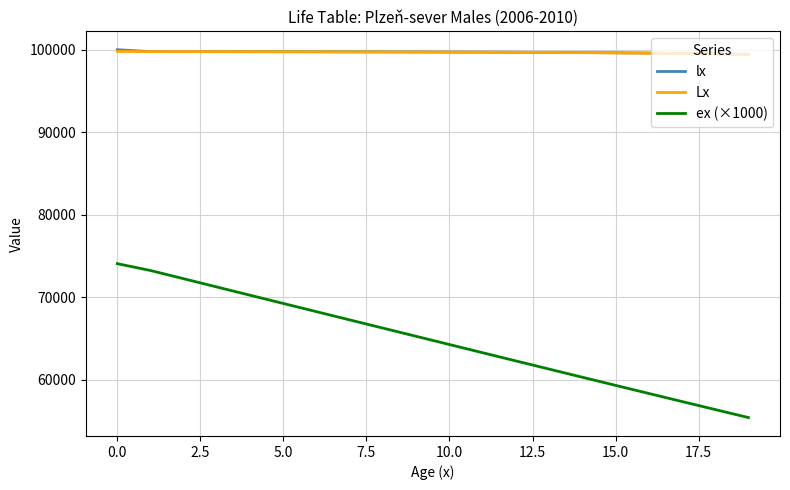

True or false: ex (×1000) and Lx cross at least once.

False